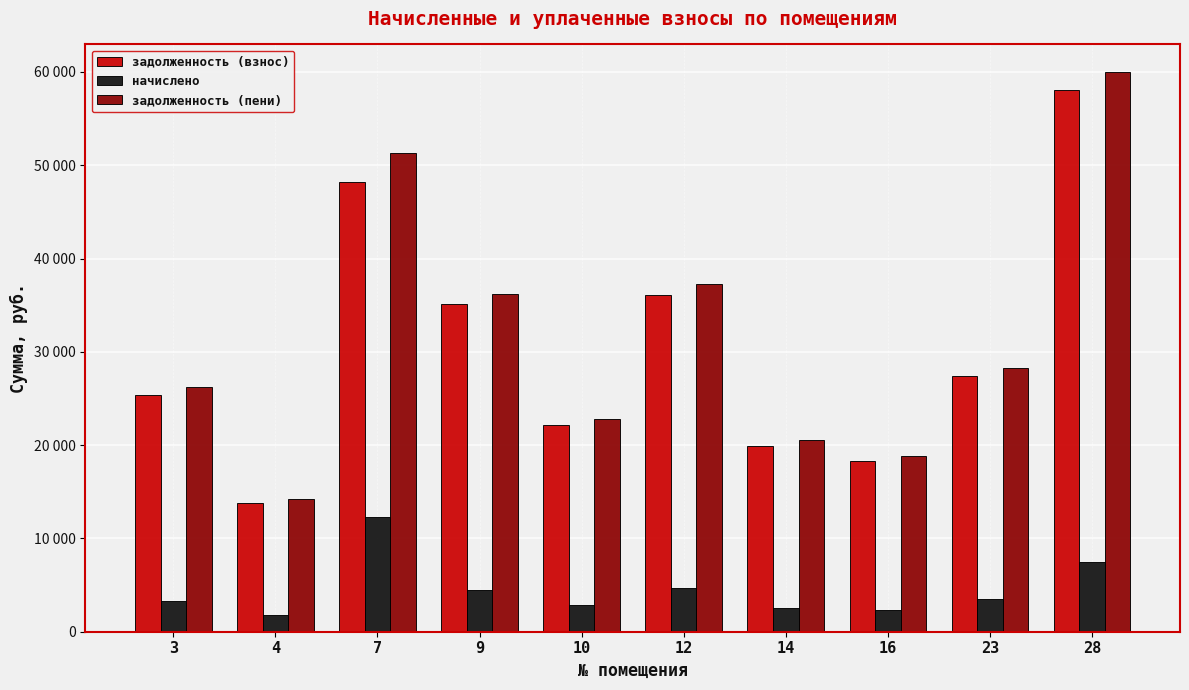

At which category is the sum across all series the highest?

28